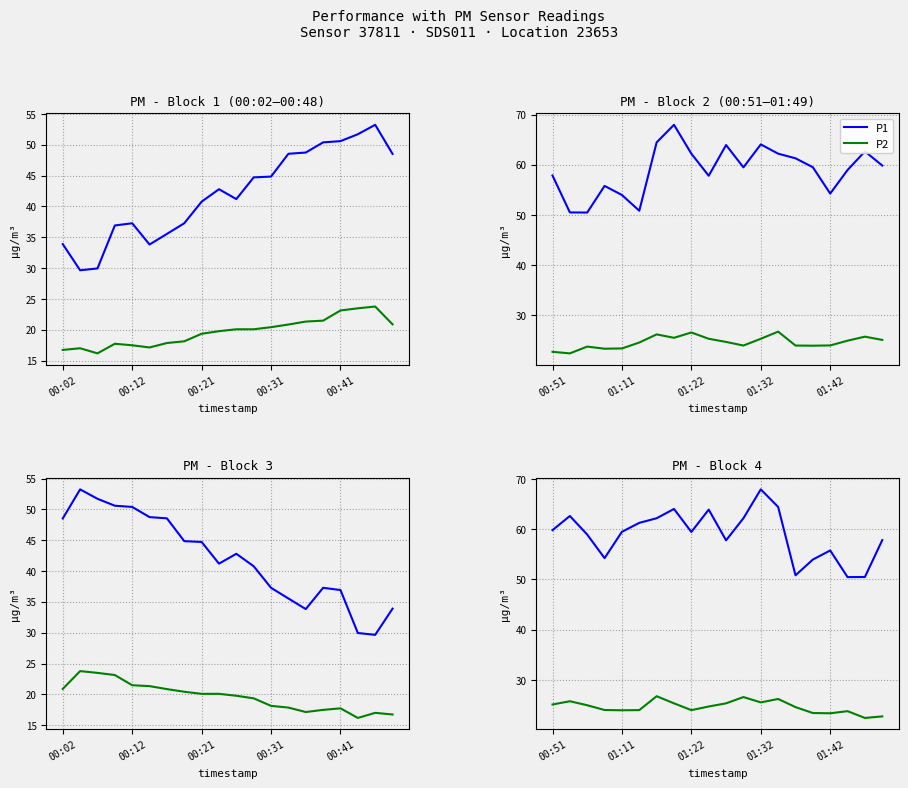

What is the label of the 8th point from the right?

01:32